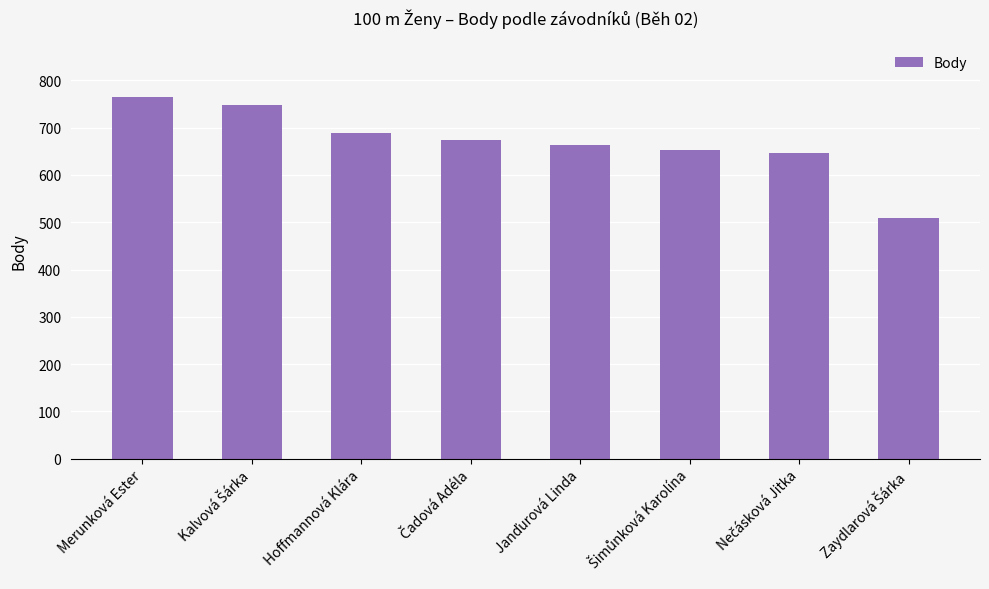

The chart shows a value of 195 at Merunková Ester. True or false?

False